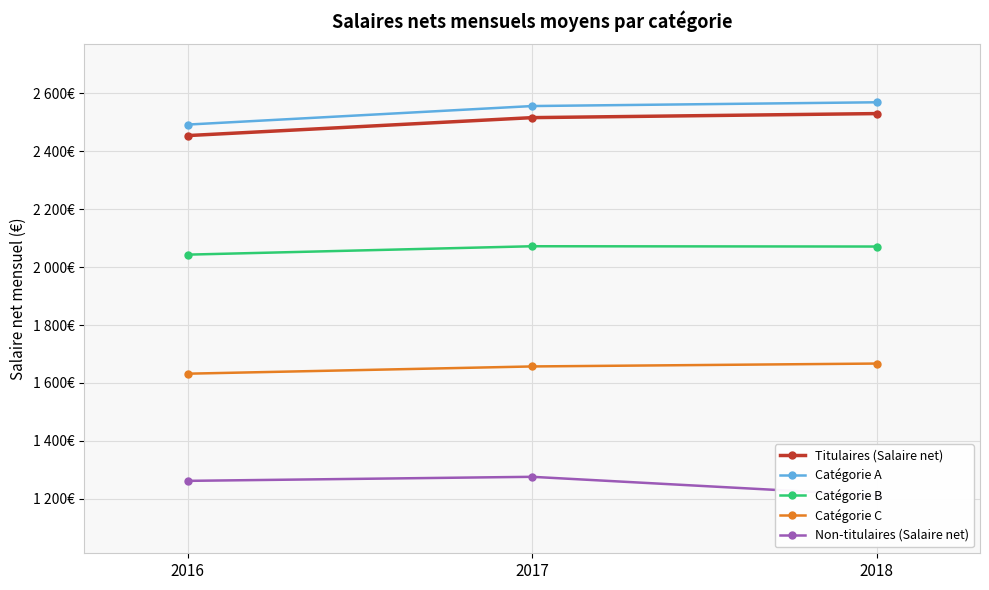

What is the sum of the Non-titulaires (Salaire net) values at 2018 and 2017?

2488